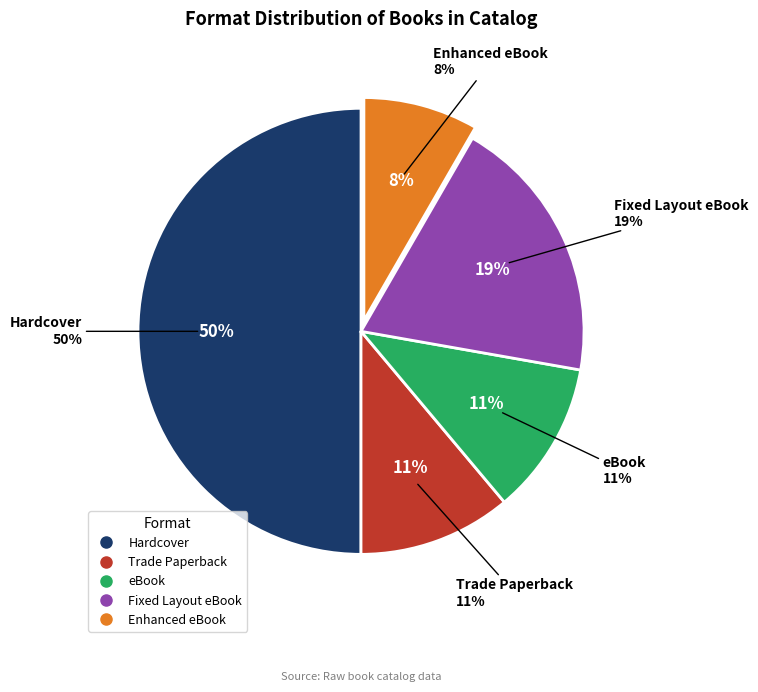

To the nearest percent, what is the difference between the largest and smallest slice percentages?

42%